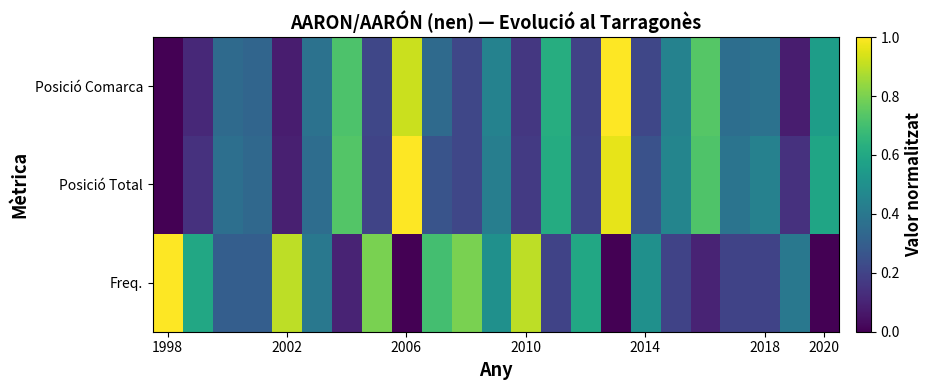

Which category has the lowest value across all series?

2006